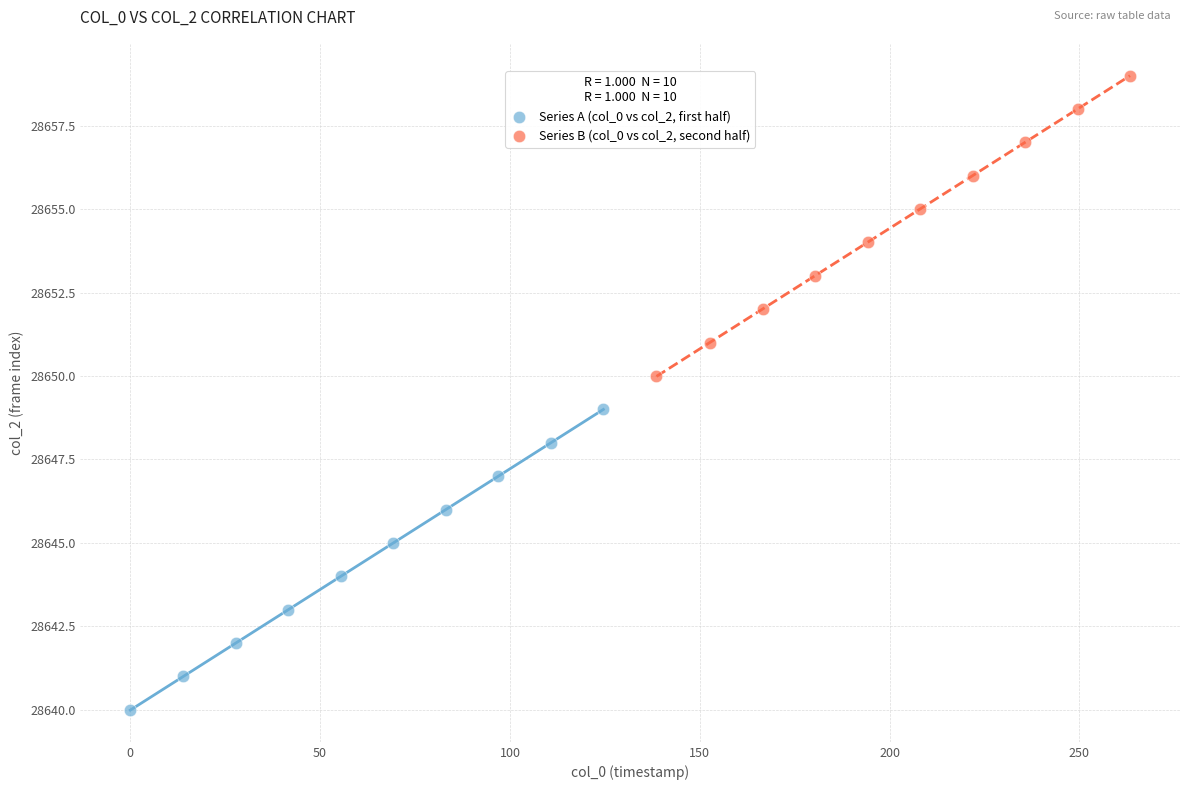

What are all the series names shown in the legend?

Series A (col_0 vs col_2, first half), Series B (col_0 vs col_2, second half)